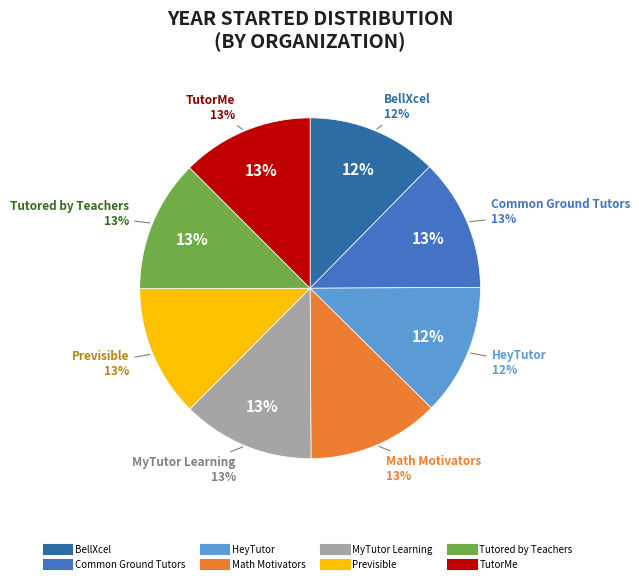

How many slices are in this pie chart?

8